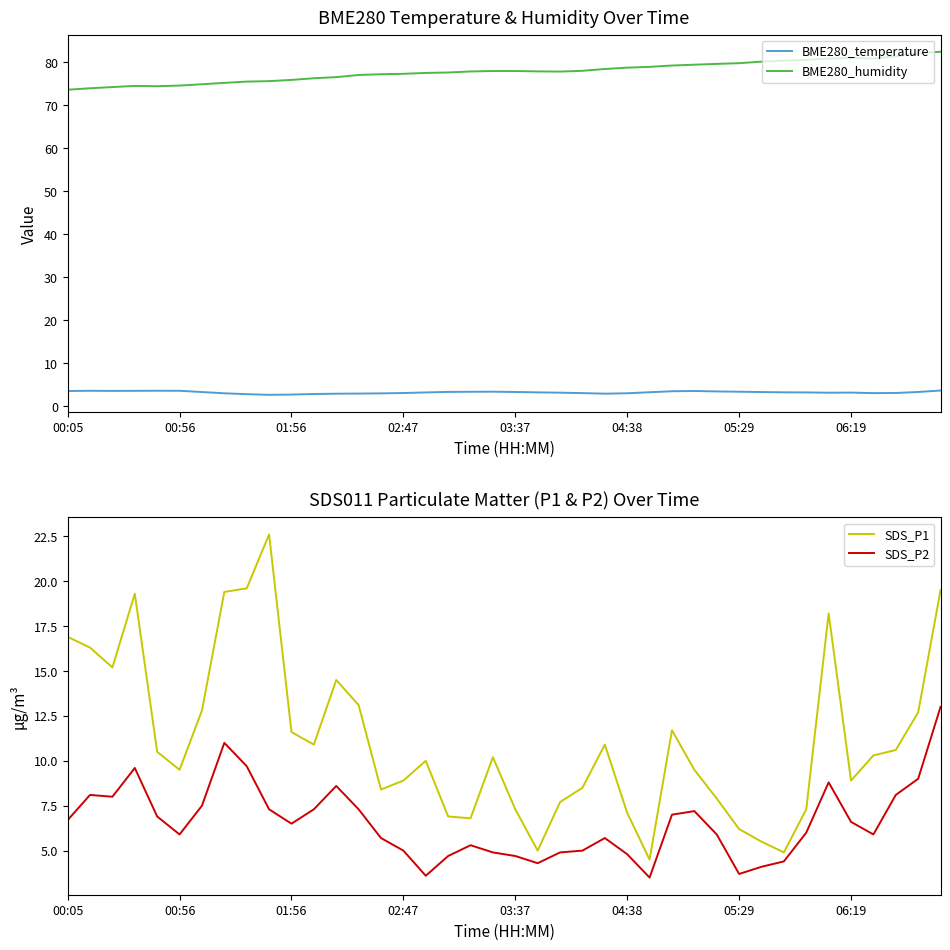

True or false: BME280_temperature and BME280_humidity cross at least once.

False